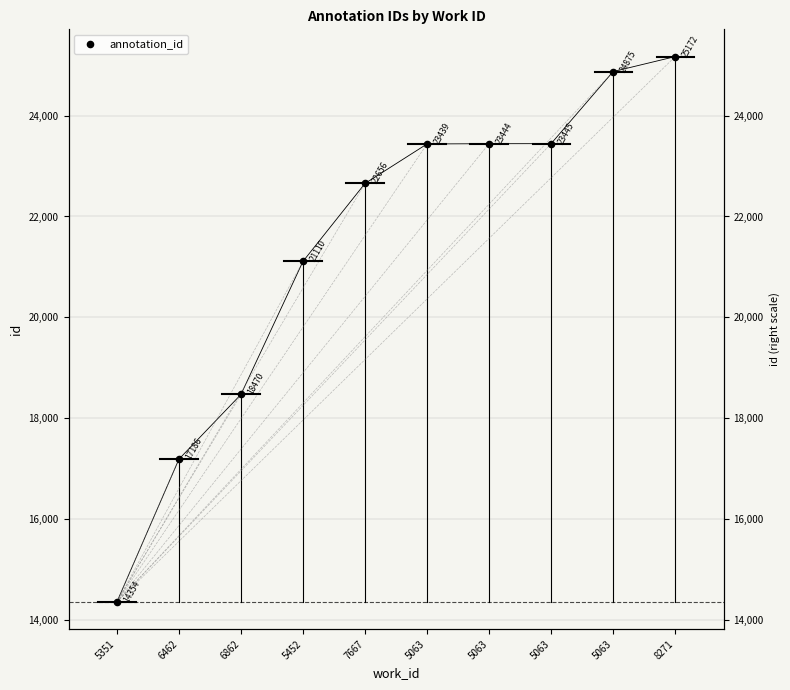

Approximately how many times larger is the value at 5063 compared to 6462?

1.4